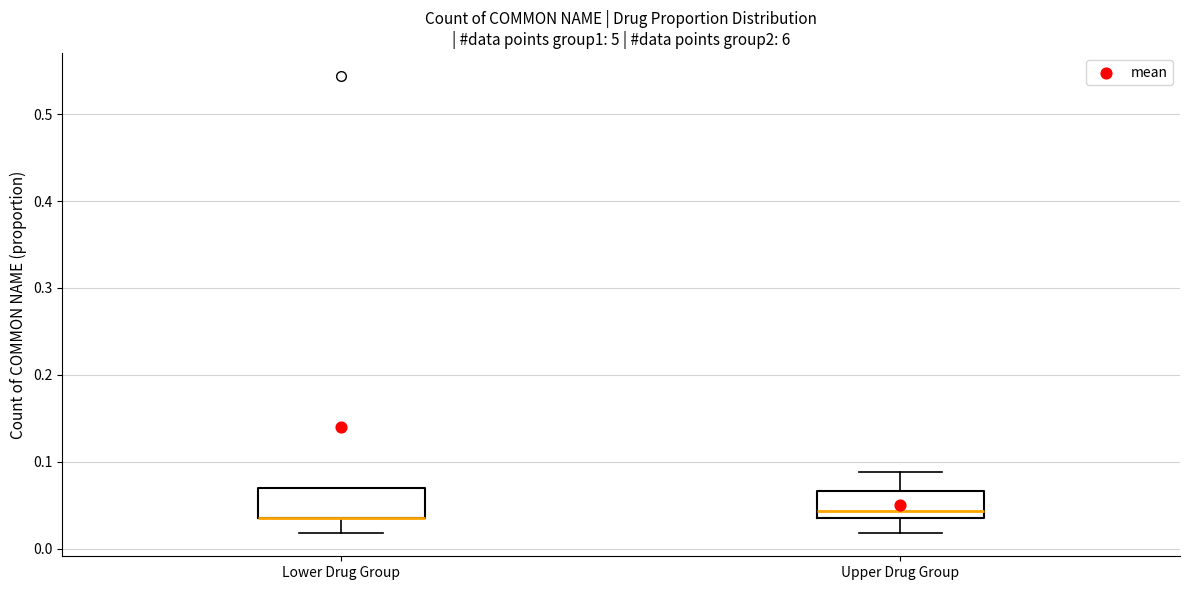

Reading left to right, transcribe this box plot: for each box, give where its median line is, the range the box spans, and where its two whiskers end, as read against the y-axis. The values are not printed on the chart, so give them approximately, as read against the axis.

Lower Drug Group: median 0.04 (drawn on the box's lower edge), box 0.04 to 0.07, whiskers 0.02 to 0.07
Upper Drug Group: median 0.04 (just above the box's lower edge), box 0.04 to 0.07, whiskers 0.02 to 0.09